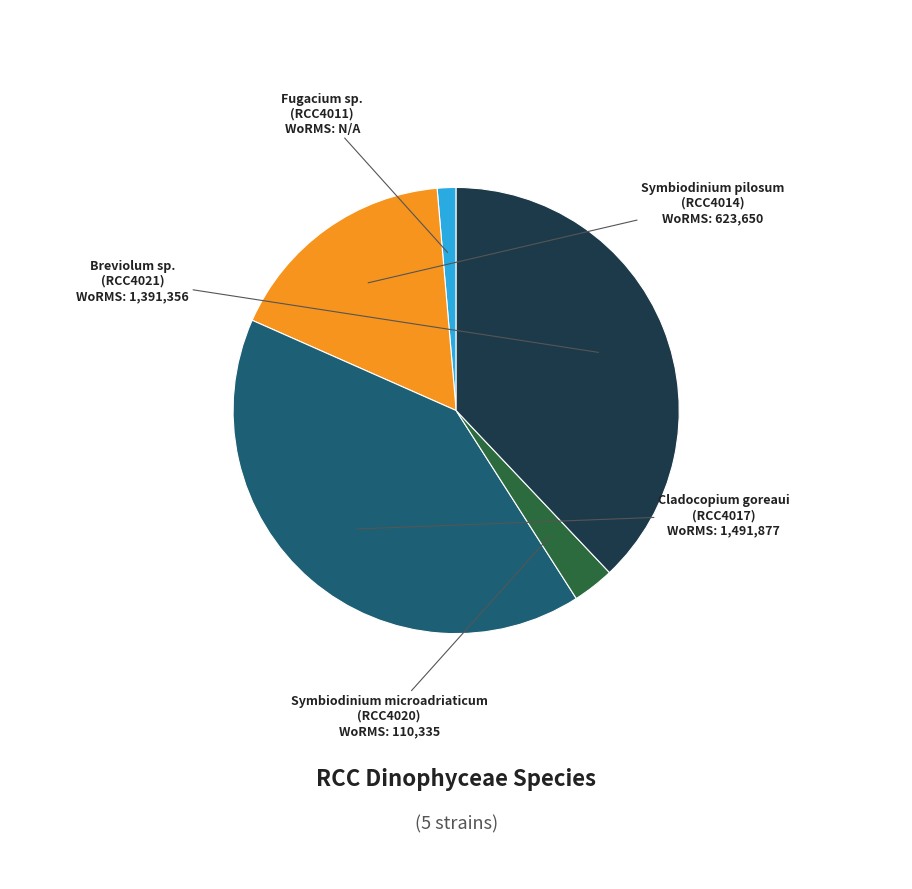

Which category has the smallest portion of the pie?

Fugacium sp. (RCC4011)